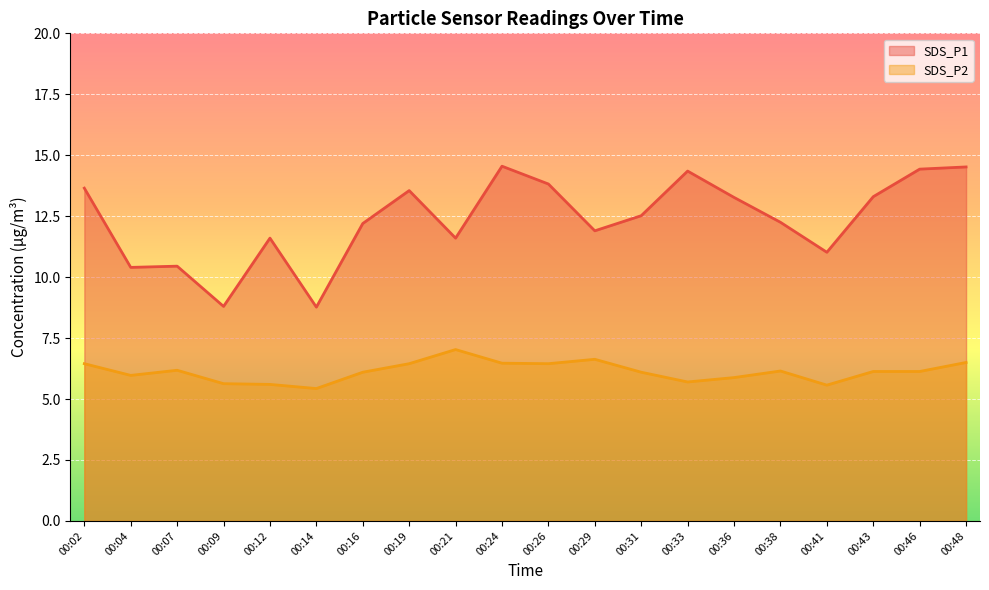

List the labels in order of SDS_P1 value, largest first.

00:24, 00:48, 00:46, 00:33, 00:26, 00:02, 00:19, 00:43, 00:36, 00:31, 00:38, 00:16, 00:29, 00:12, 00:21, 00:41, 00:07, 00:04, 00:09, 00:14